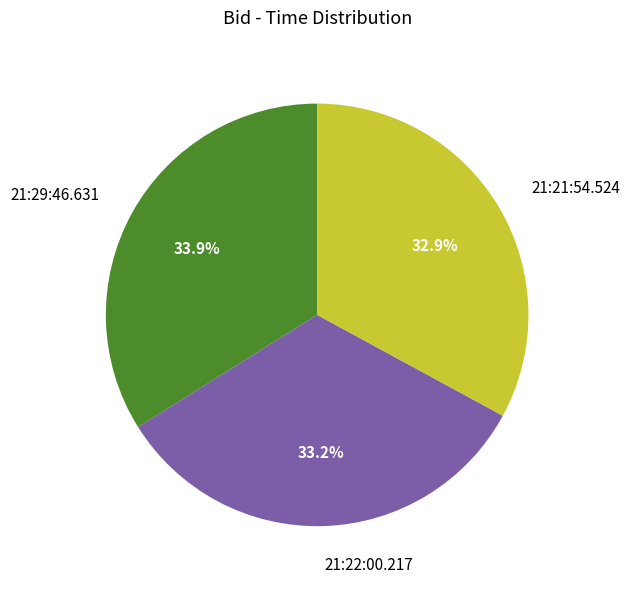

How many slices are in this pie chart?

3